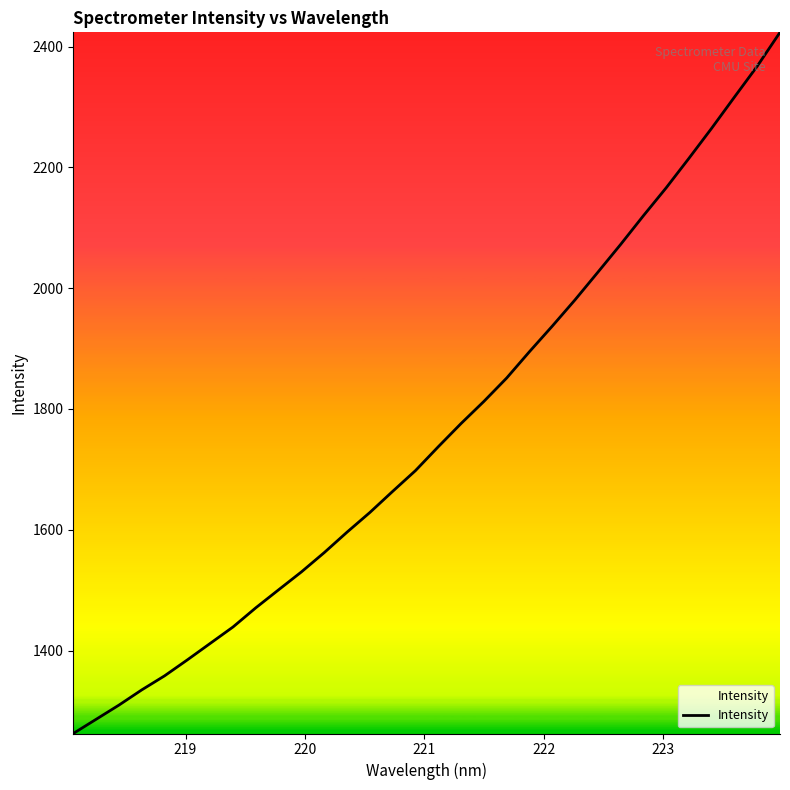

What is the maximum value shown in the chart?

2423.5